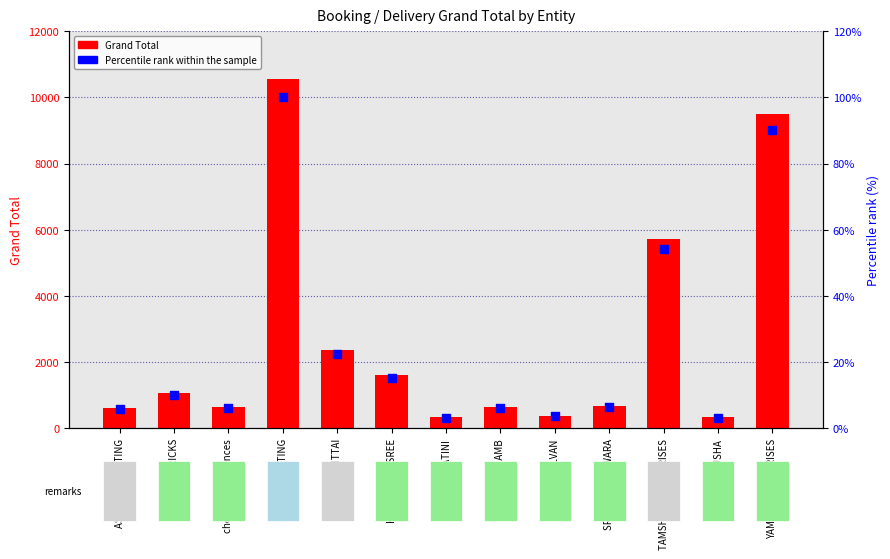

Which series contains the lowest Y value?

Percentile rank within the sample